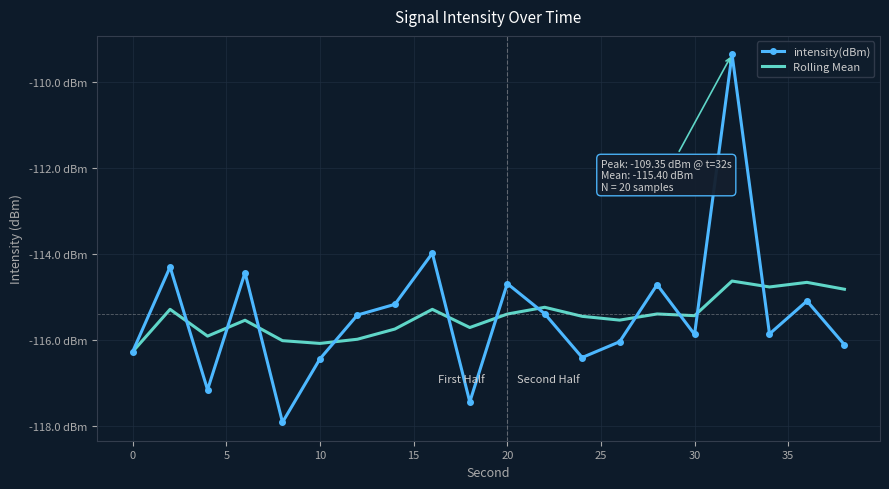

What are all the series names shown in the legend?

intensity(dBm), Rolling Mean